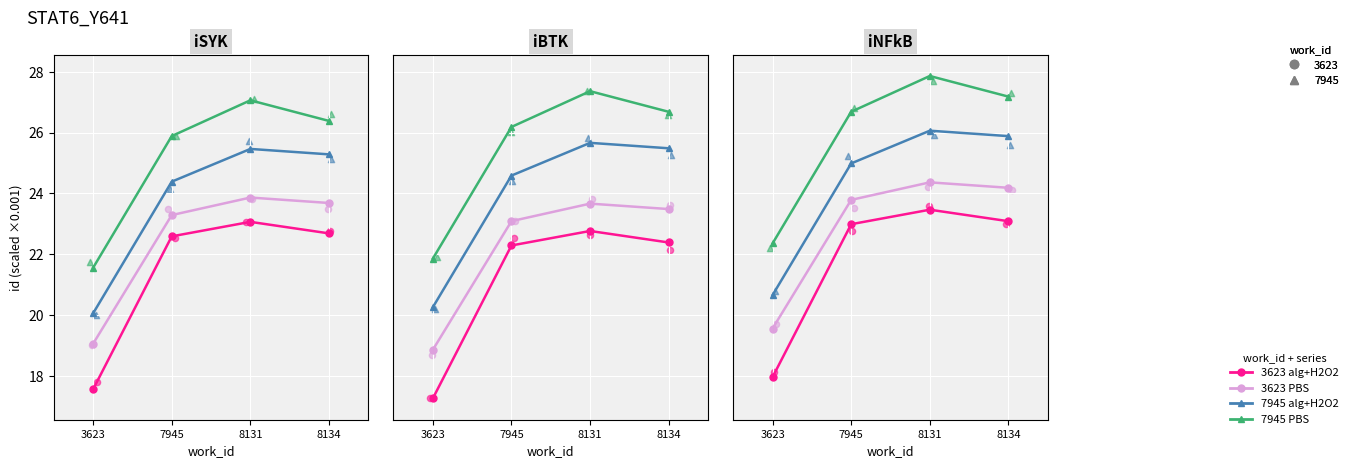

At which category is the sum across all series the highest?

8131